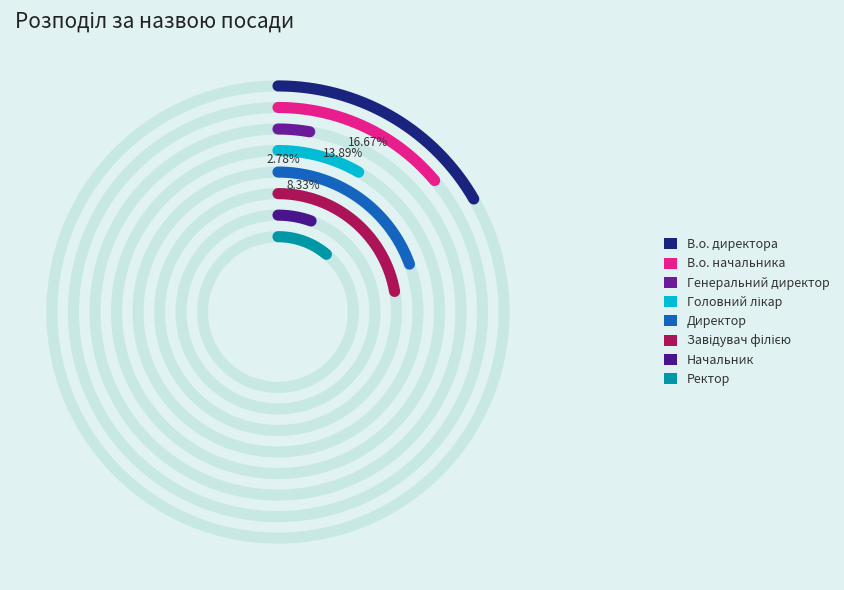

What is the change in value from Завідувач філією to Ректор?

-4